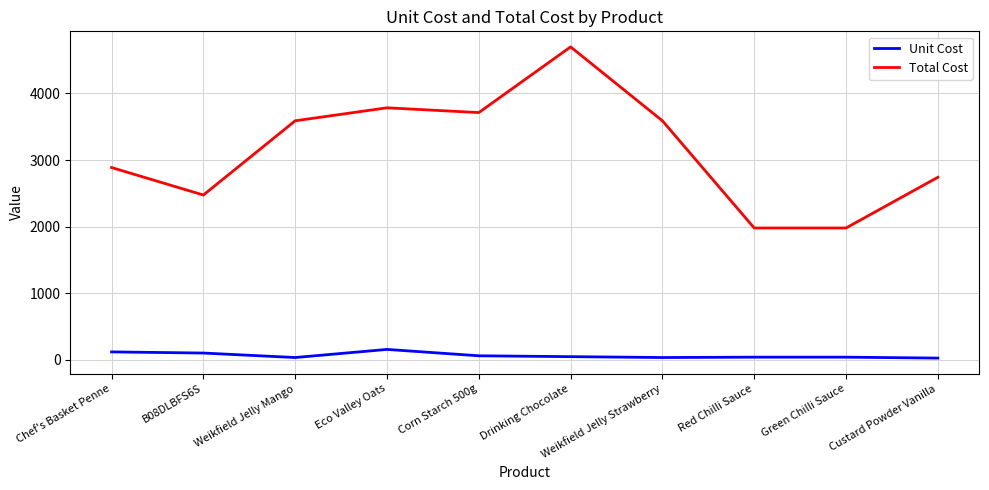

At how many categories does at least one series exceed 343?

10